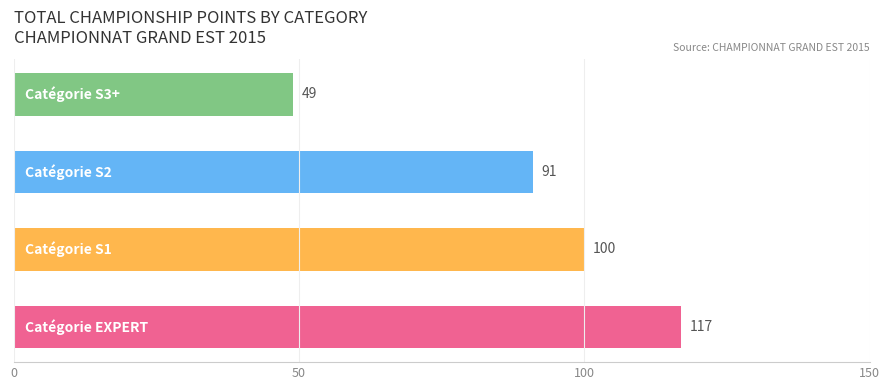

What is the average value?

89